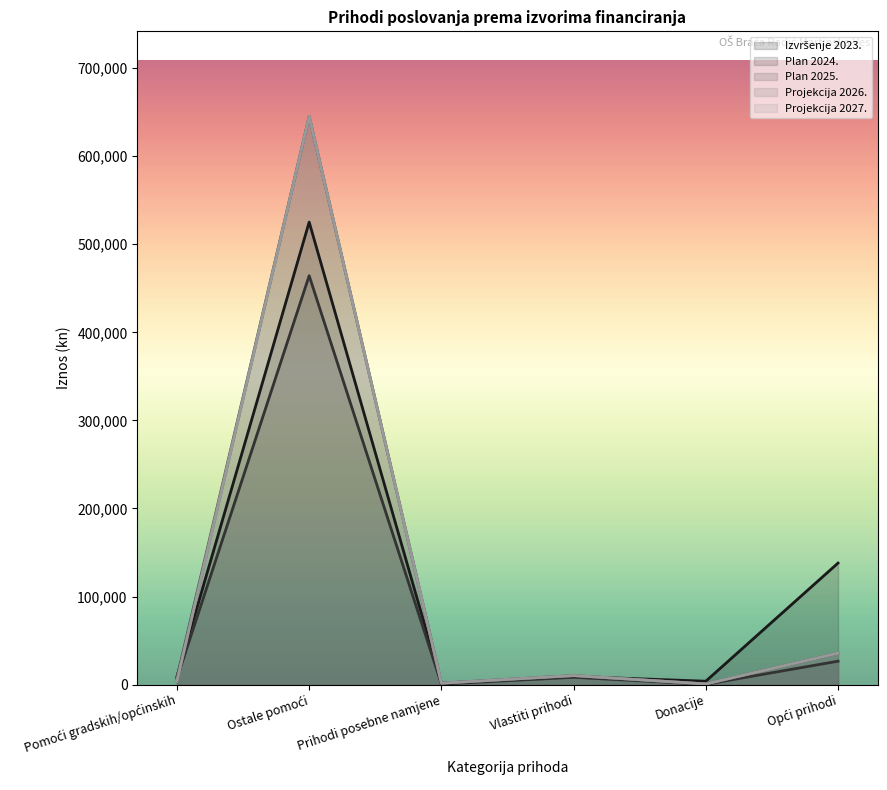

What is the label of the 5th point from the right?

Ostale pomoći